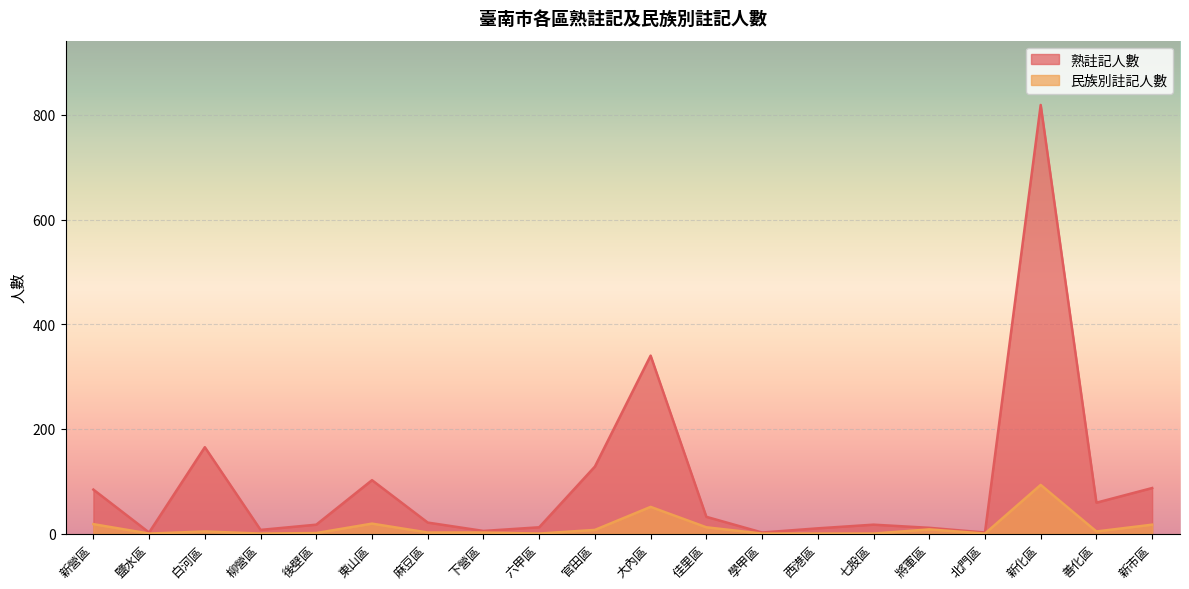

Reading left to right, extract all data points from this chart.

熟註記人數: 84	2	165	7	17	102	21	5	12	128	340	32	2	10	17	11	2	819	59	87
民族別註記人數: 18	0	4	0	1	19	2	2	0	7	51	12	0	0	0	8	0	93	4	17